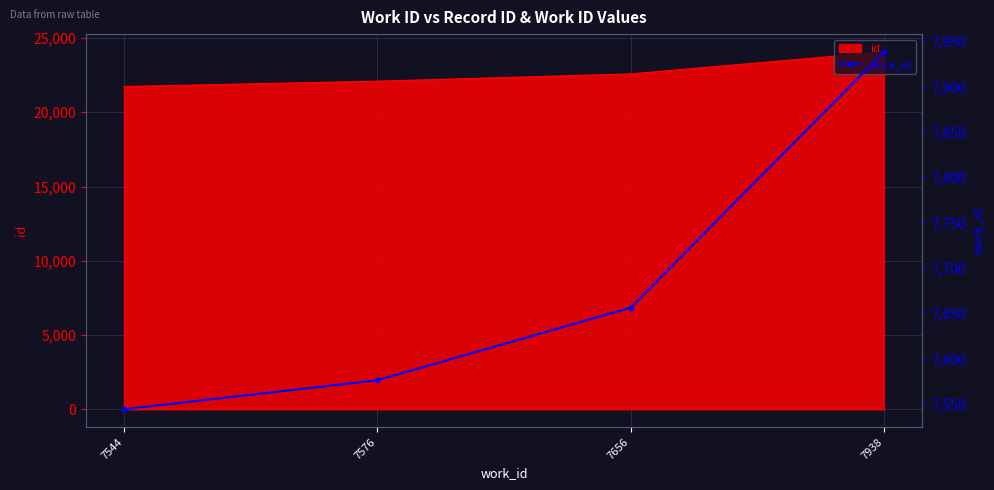

At which label does the data first exceed 7656?

7938